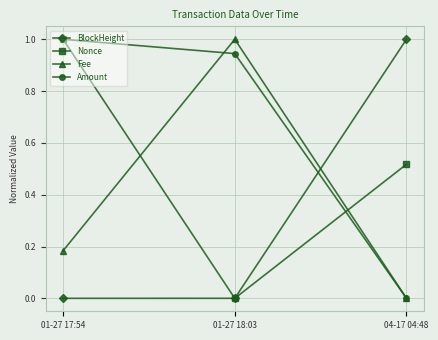

At which category is the sum across all series the highest?

01-27 17:54